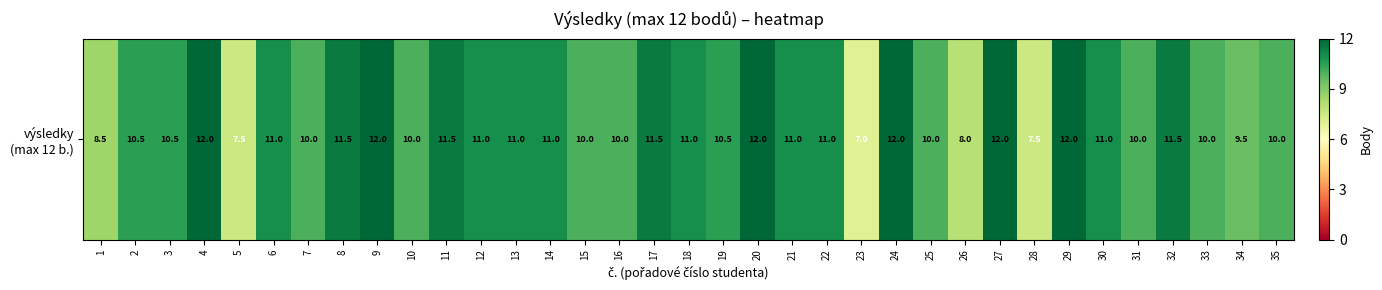

The value at 1 is 4.4. True or false?

False